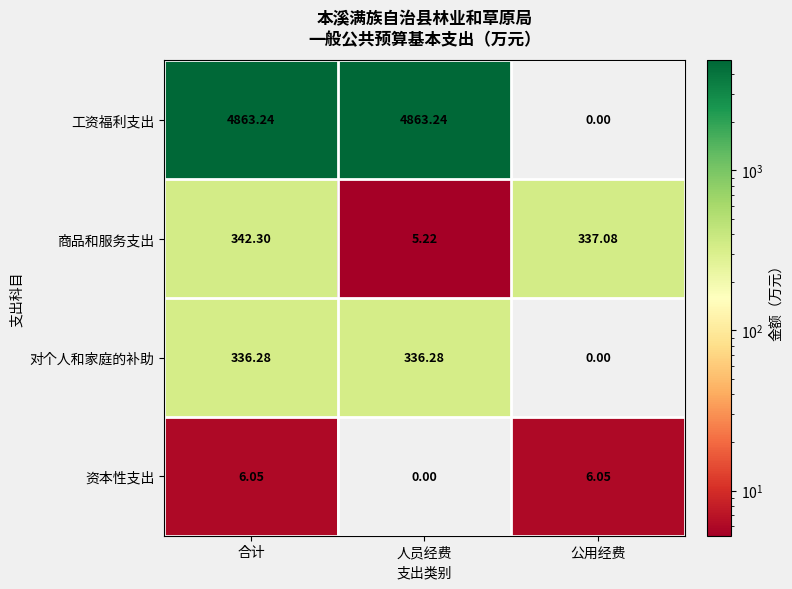

Count the number of data series in this chart.

4